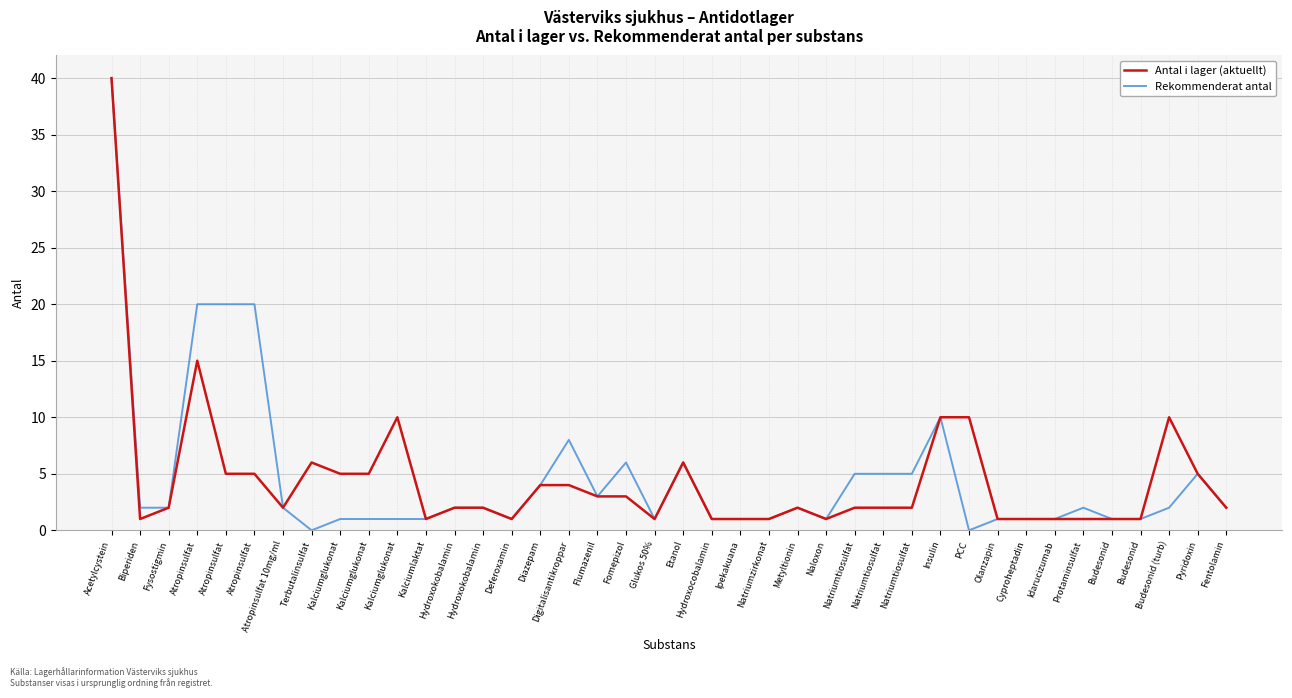

The value of Antal i lager (aktuellt) at Biperiden is 0. True or false?

False